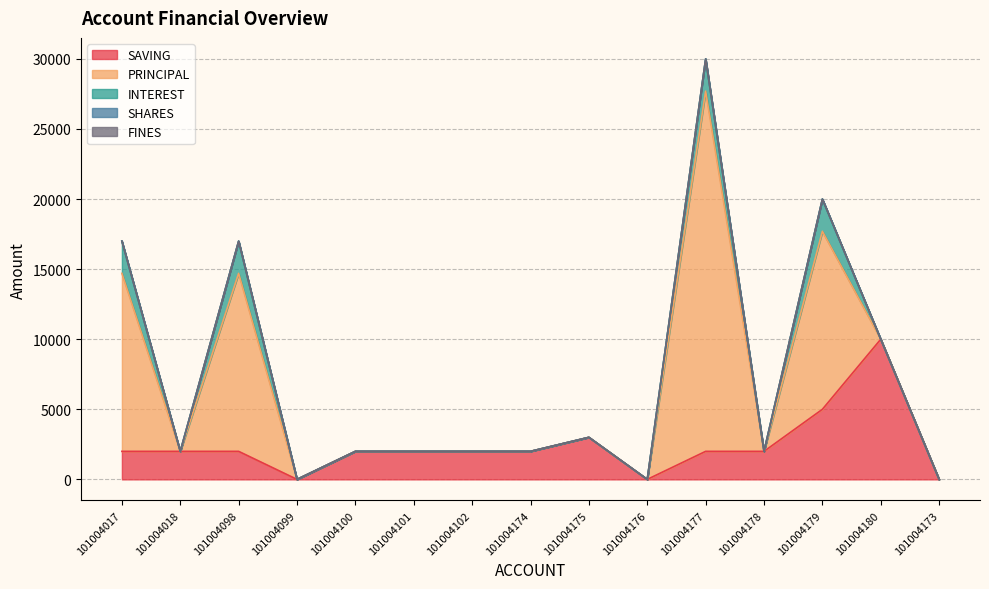

At which label does FINES reach its peak?

101004017